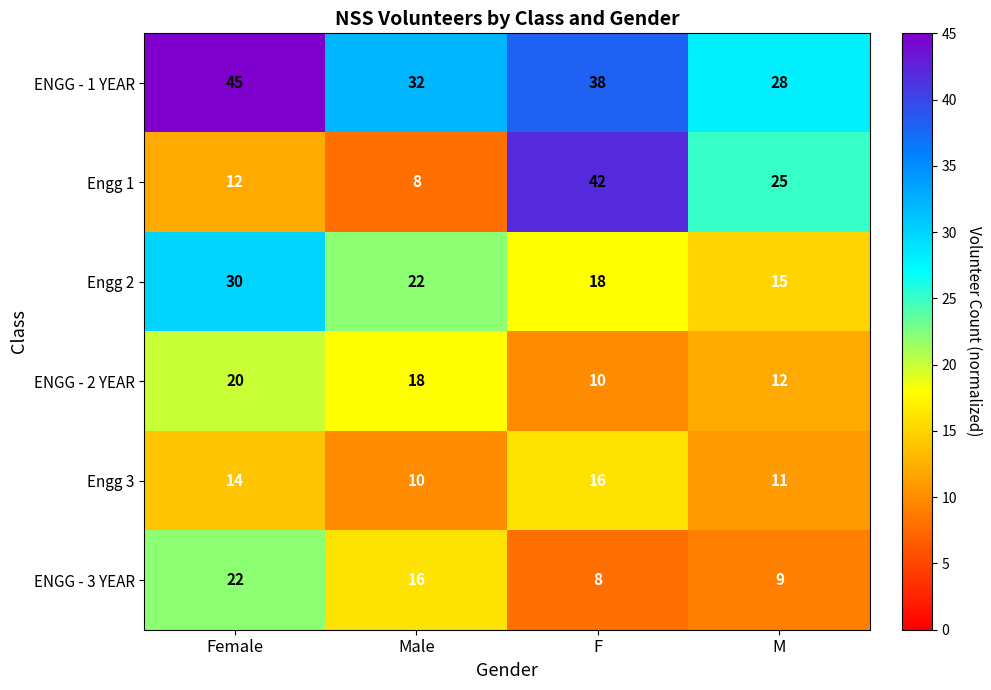

How many distinct data groups are displayed?

6